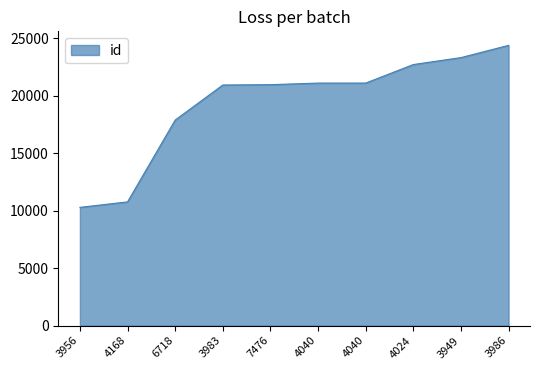

How many lines are shown in the chart?

1